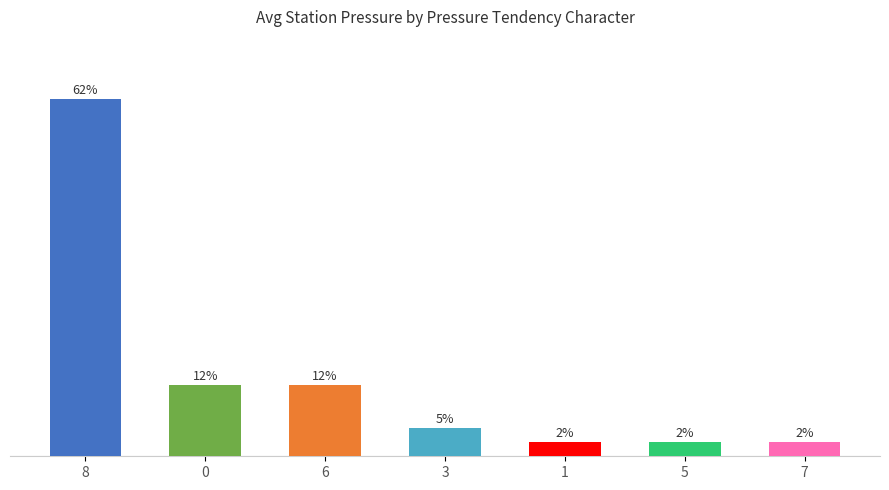

Reading right to left, list all the values displayed in this chart.

2.5	2.5	2.5	5.0	12.5	12.5	62.5